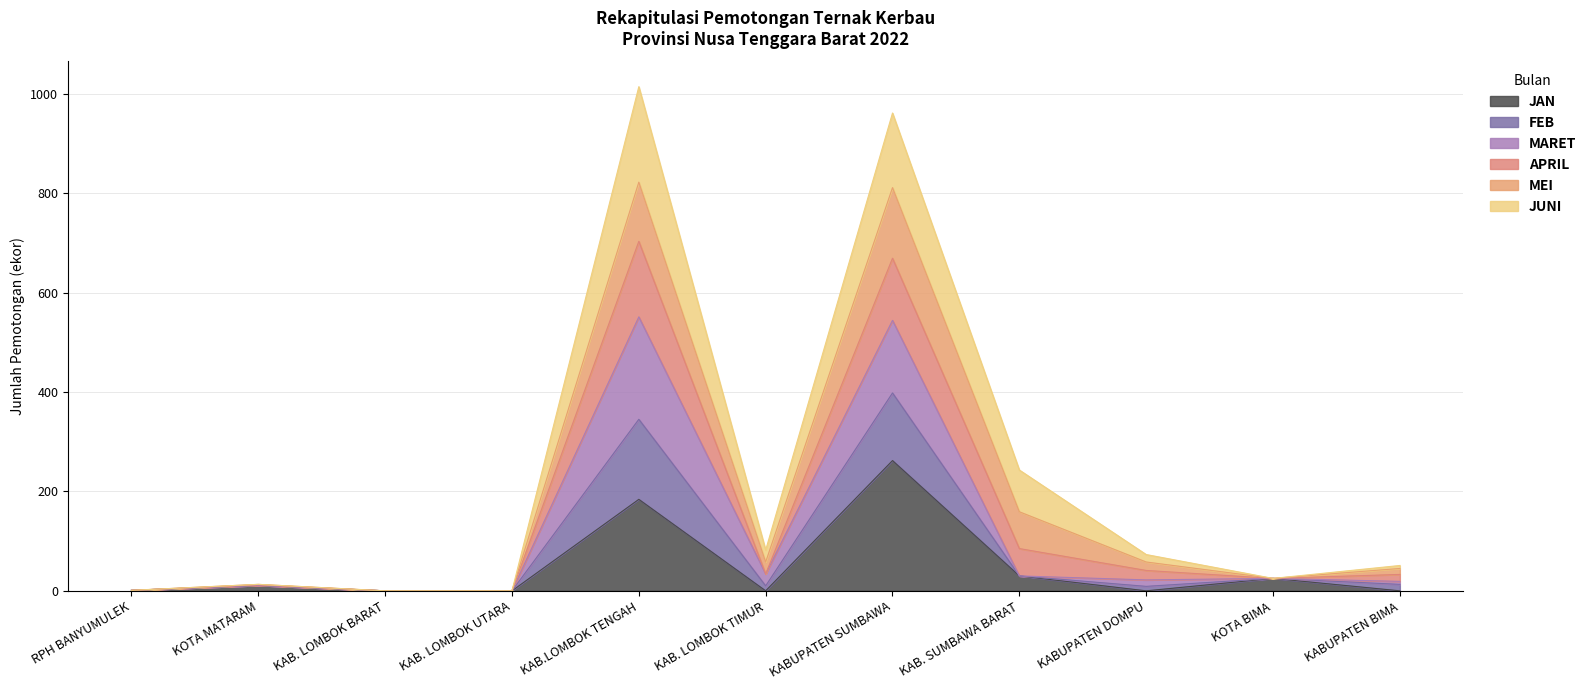

The value of JAN at KABUPATEN DOMPU is 150. True or false?

False